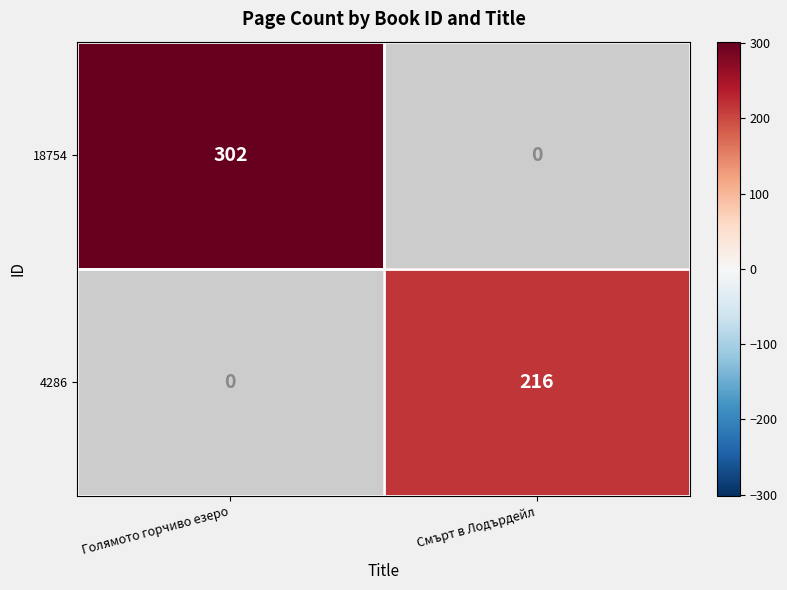

Is the value of 4286 at Голямото горчиво езеро greater than the value of 18754 at Голямото горчиво езеро?

No